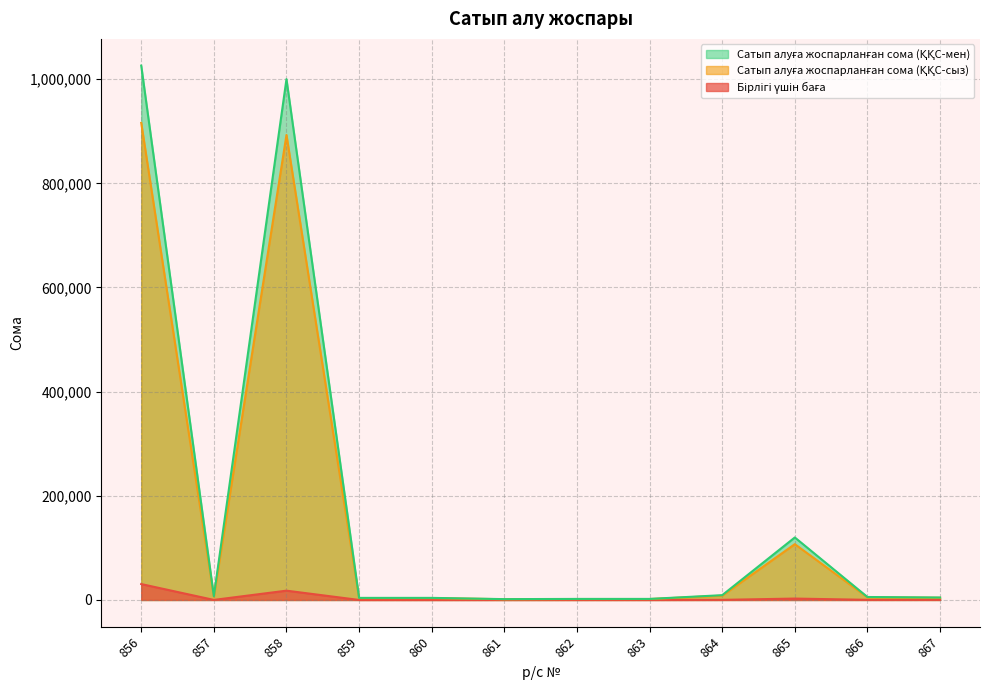

At which category is the sum across all series the highest?

856